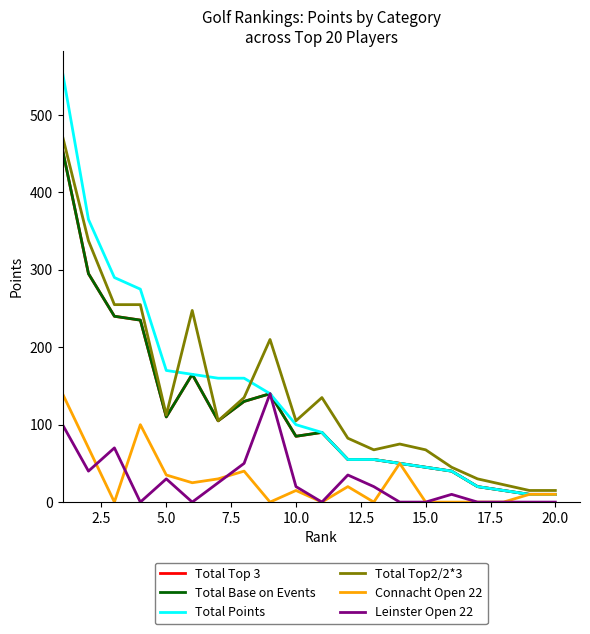

What is the difference between the maximum and second lowest values in the Connacht Open 22 series?

140.0